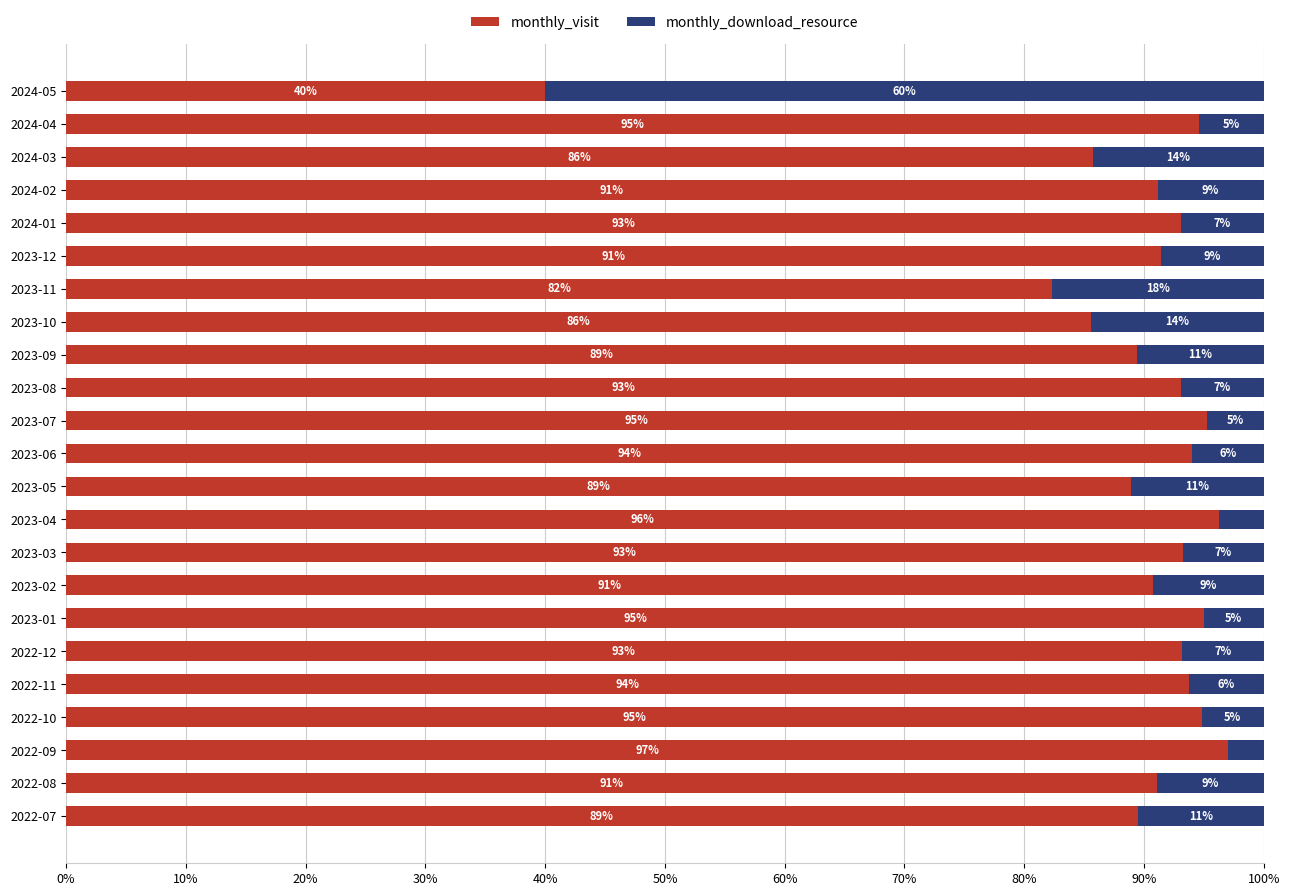

What is the approximate value of monthly_visit at 2022-09?

97.0